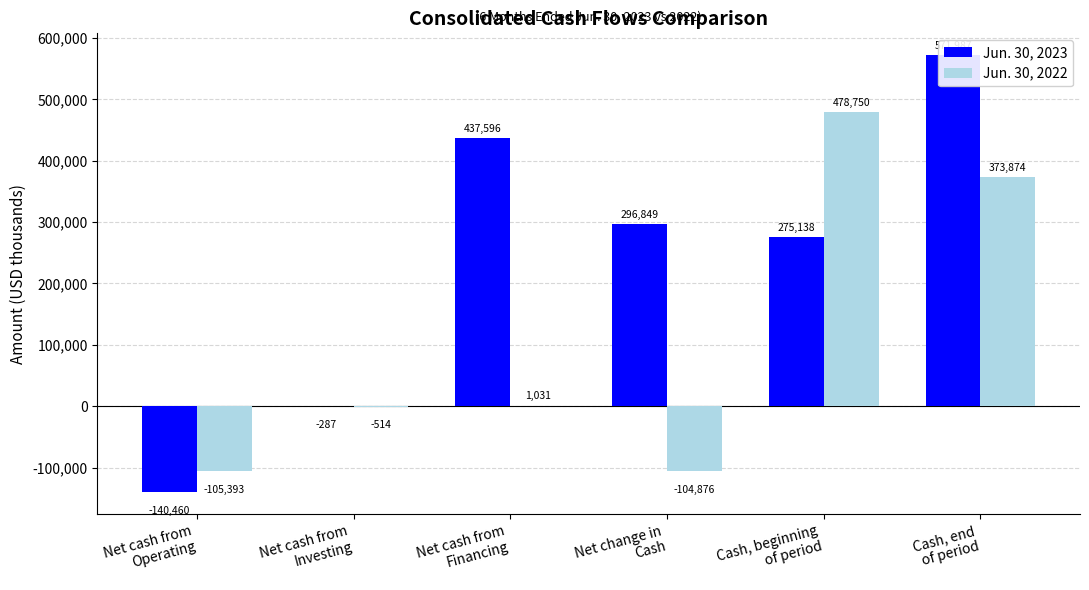

Which category has the highest value in the Jun. 30, 2022 series?

Cash, beginning
of period